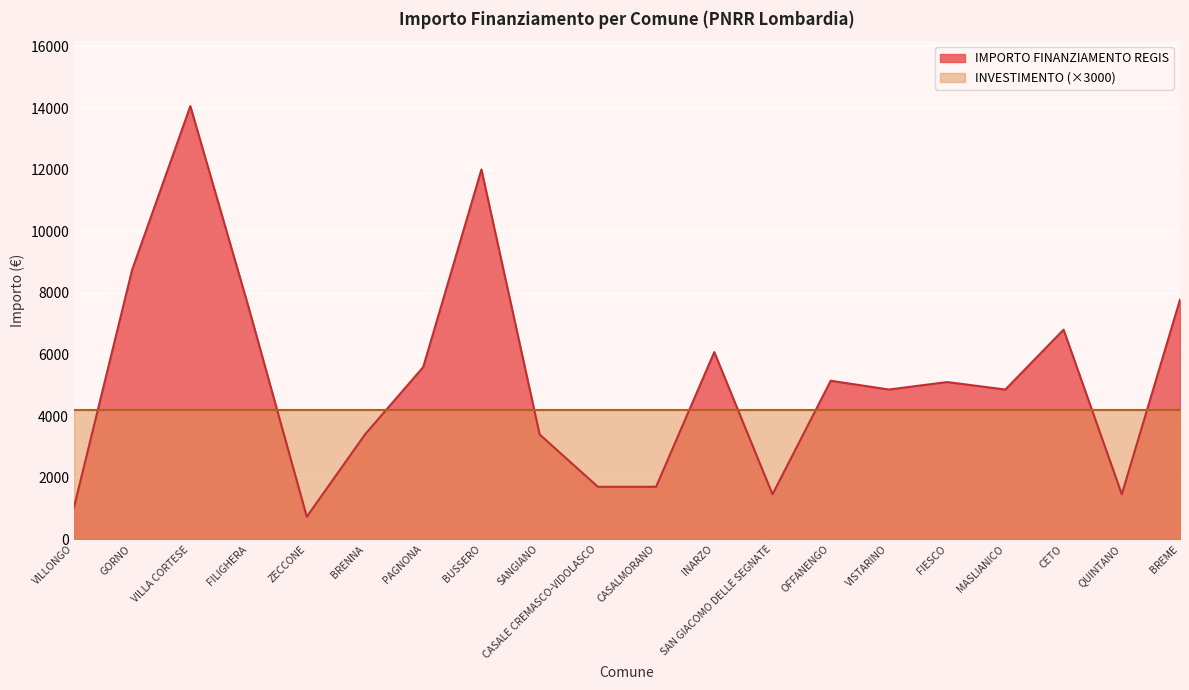

Where is the data nearest to the value 7396?

FILIGHERA